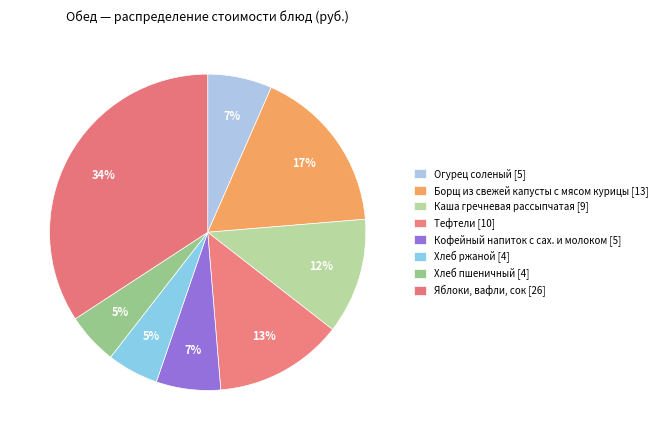

How much of the chart is everything except Хлеб ржаной?

94.7%